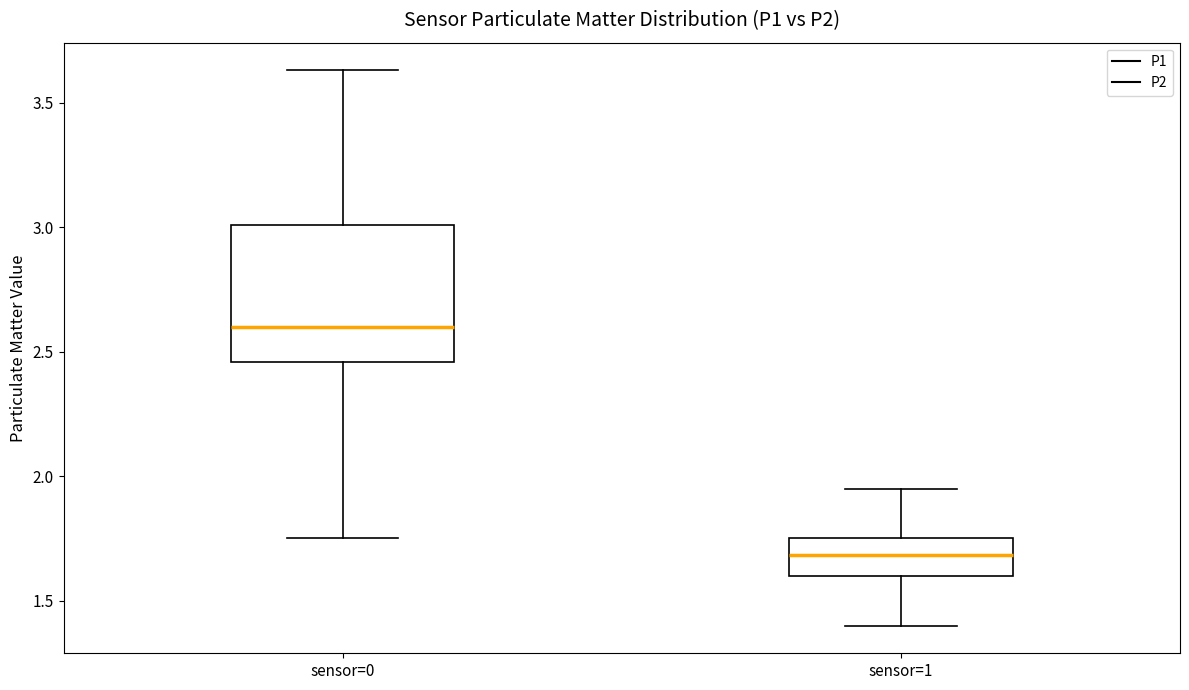

Where is the lower edge of the box for sensor=1 on the y-axis? The values are not printed on the chart, so give them approximately, as read against the axis.

1.60